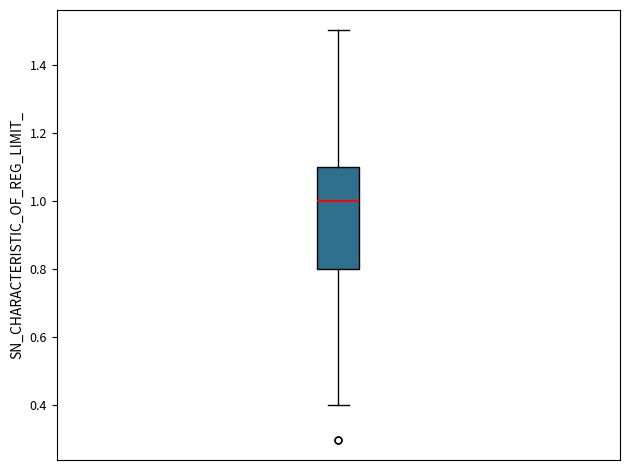

Read this box plot against the y-axis: the position of the median line, the range covered by the box, and the ends of both whiskers. The values are not printed on the chart, so give them approximately, as read against the axis.

median 1.0, box 0.8 to 1.1, whiskers 0.4 to 1.5